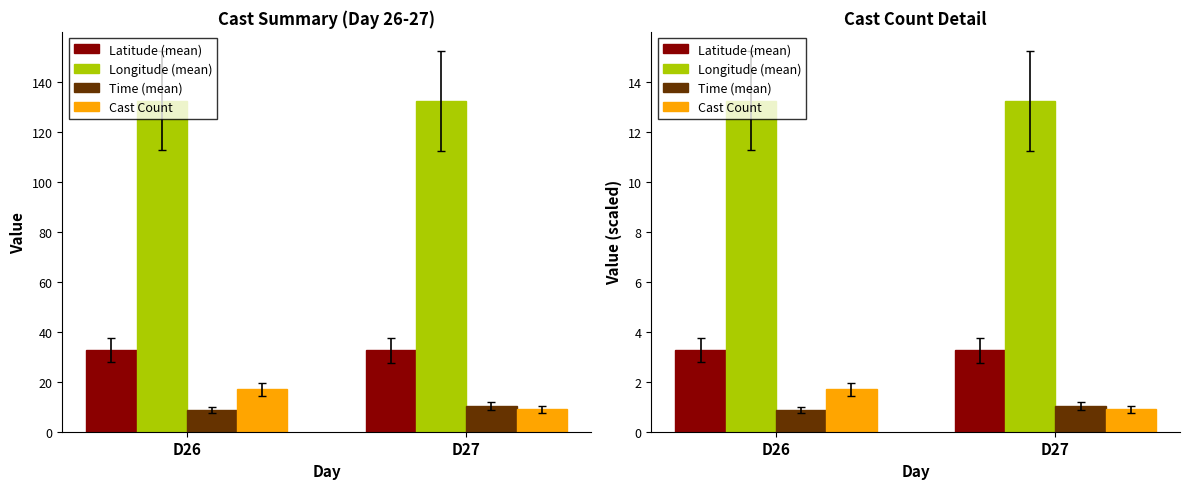

Does the chart contain any negative values?

No